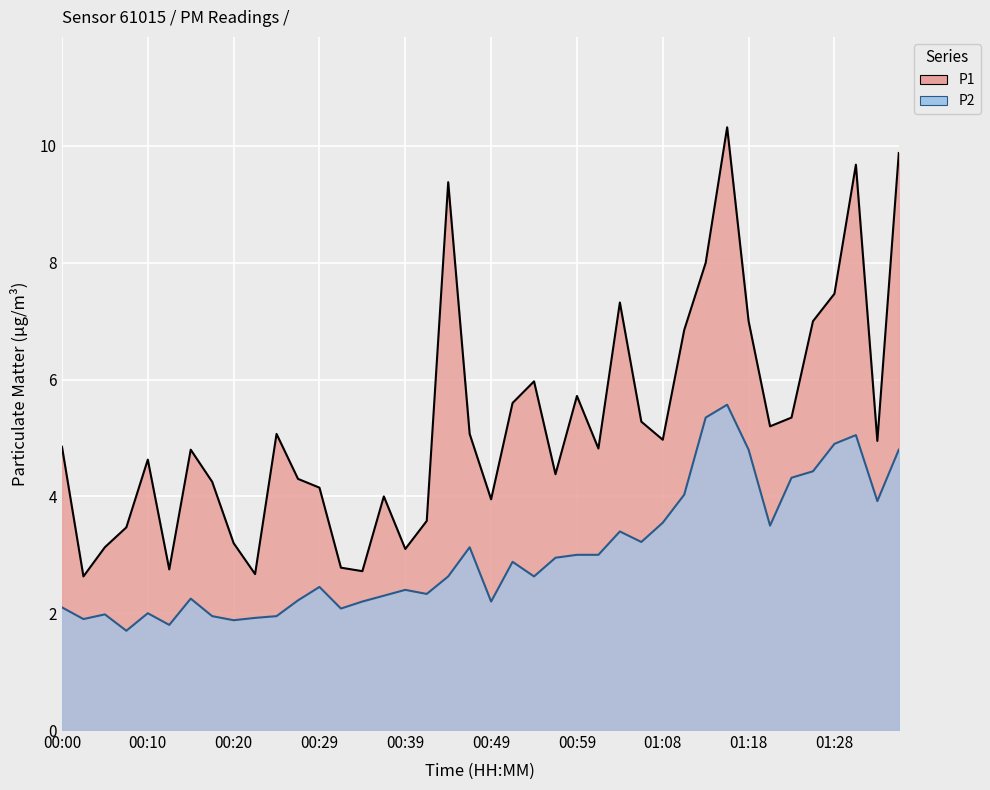

Is it true that P2 equals 4.0 at 01:11?

True